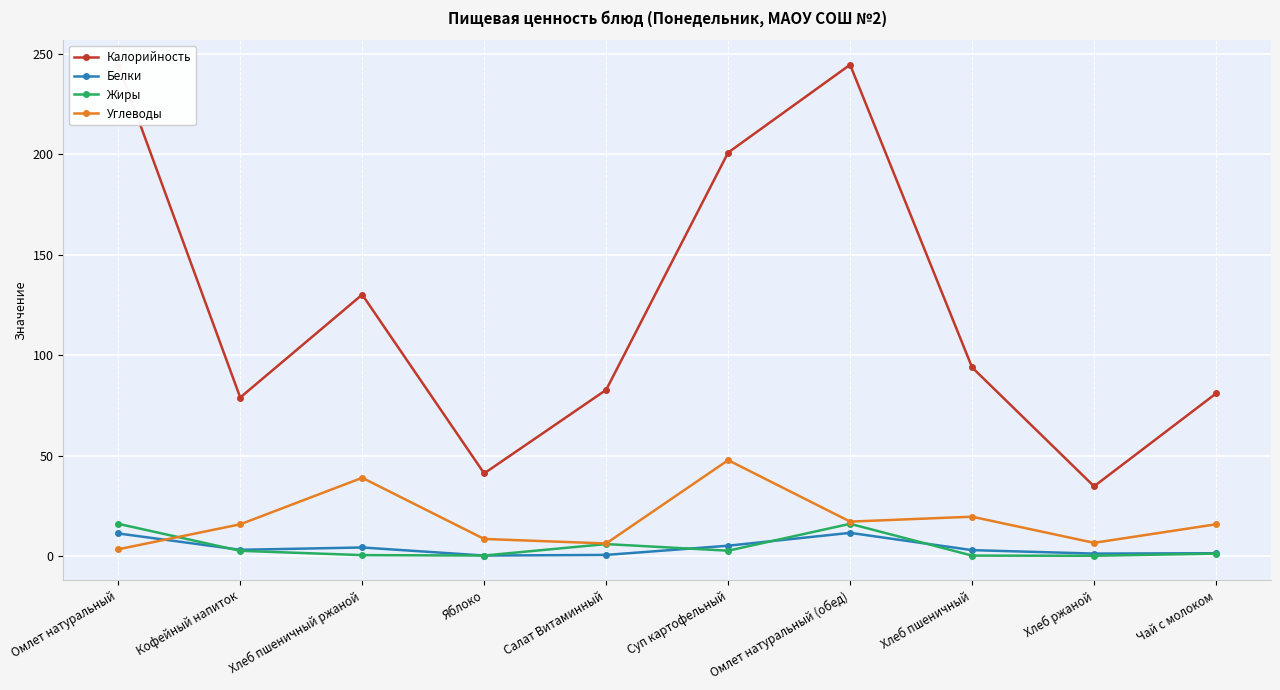

Between which two adjacent categories do Жиры and Белки first intersect?

Омлет натуральный and Кофейный напиток